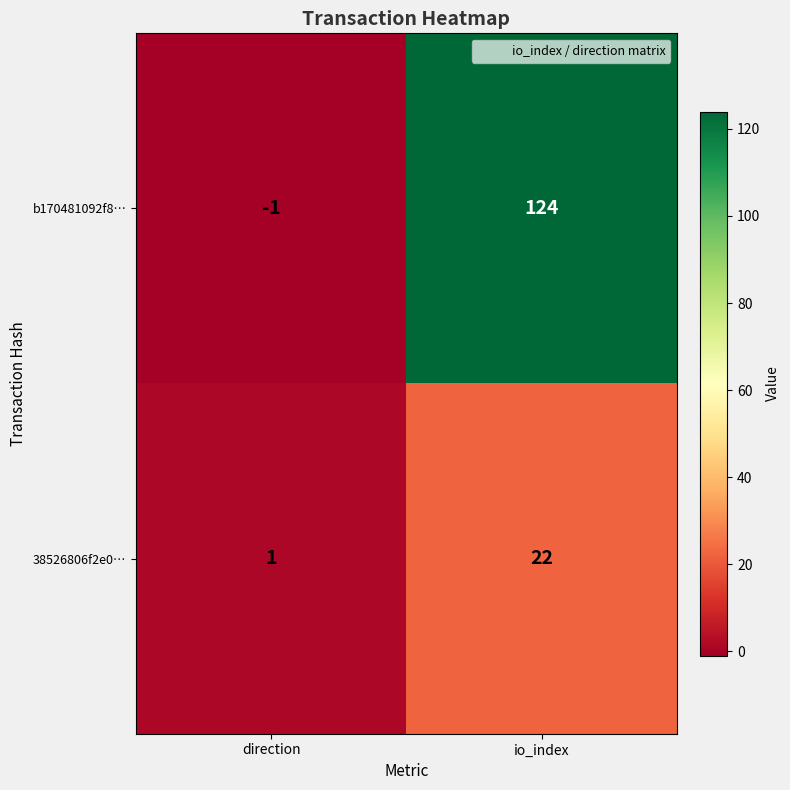

What is the approximate value of 38526806f2e0… at io_index, to the nearest 10?

20